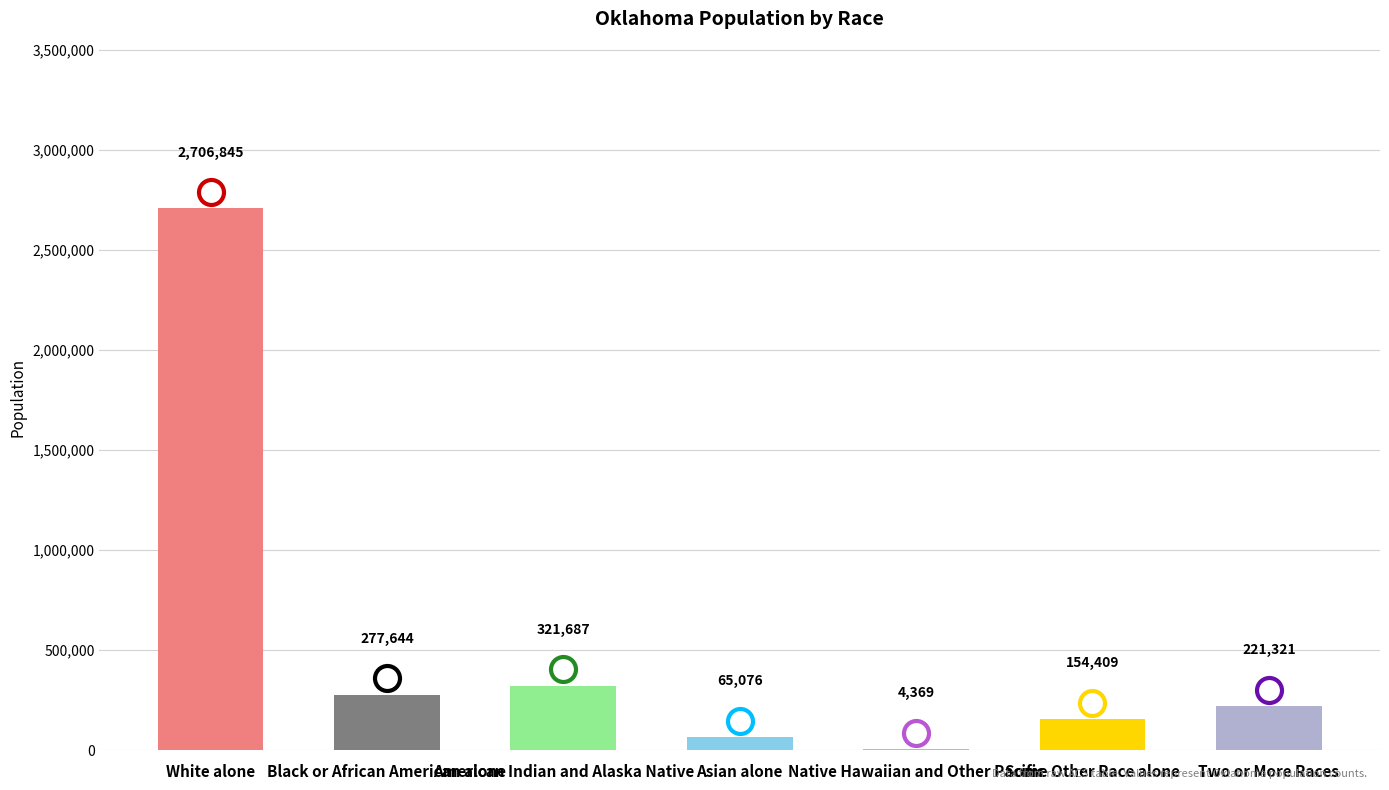

The value at Two or More Races is 360946. True or false?

False